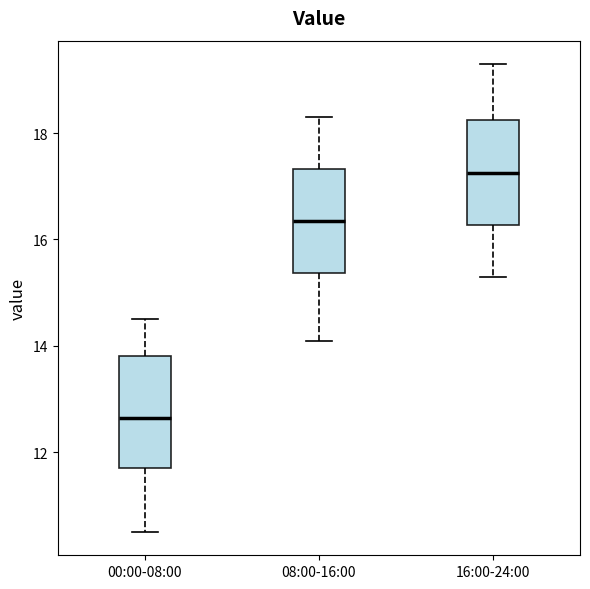

Which box has the highest median line?

16:00-24:00